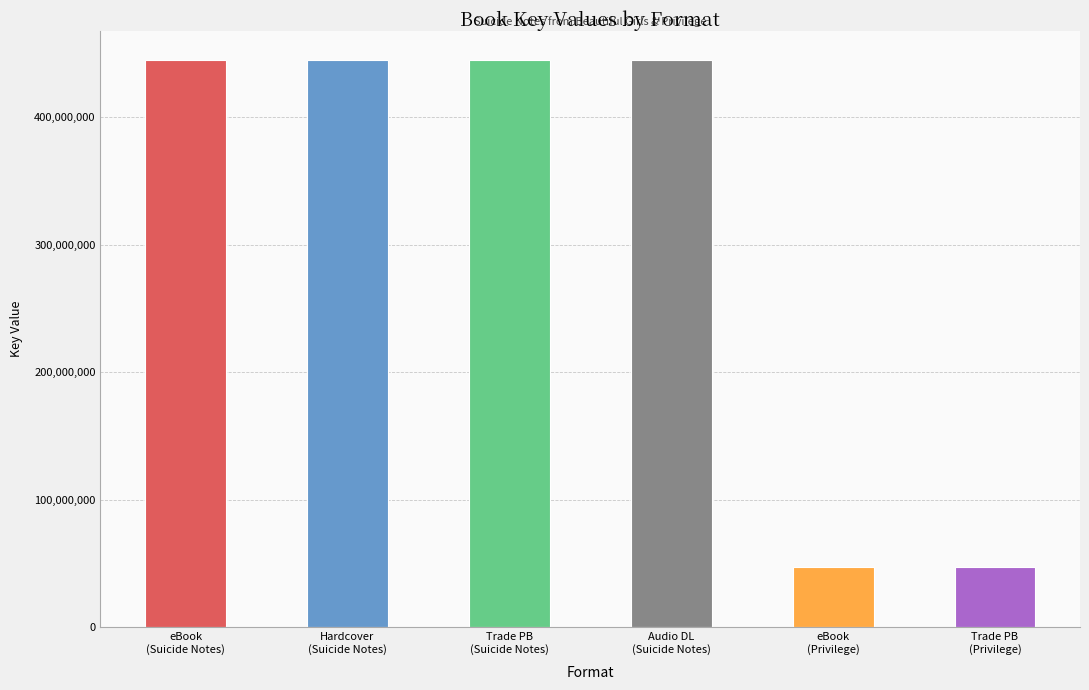

What is the approximate value at eBook
(Suicide Notes)?

445301467